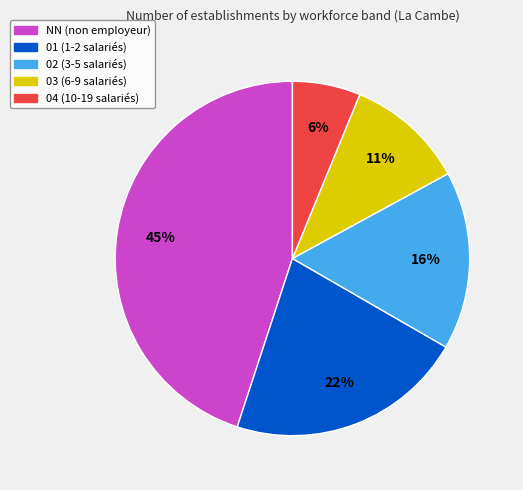

Which has a higher value, 04 or 03?

03